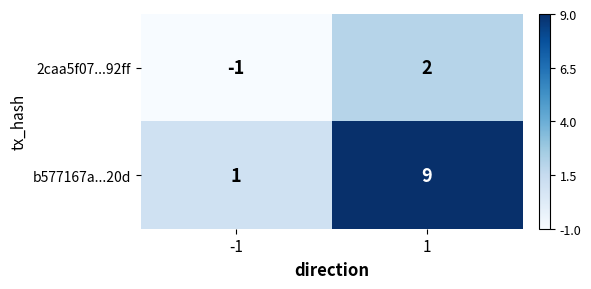

Which series has the widest spread of values?

b577167a...20d